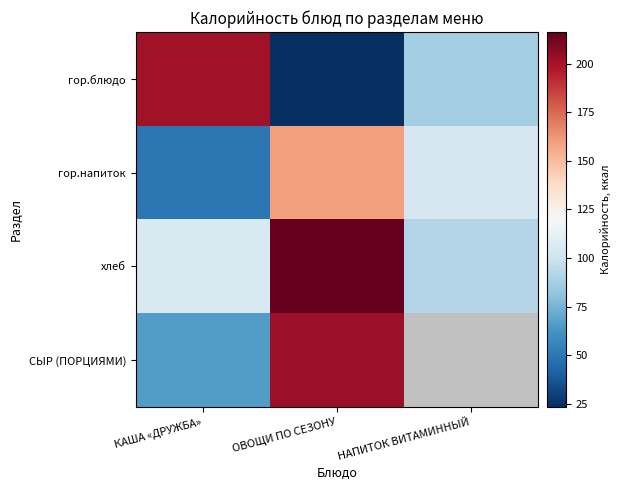

At which category does the chart reach its peak across all series?

ОВОЩИ ПО СЕЗОНУ